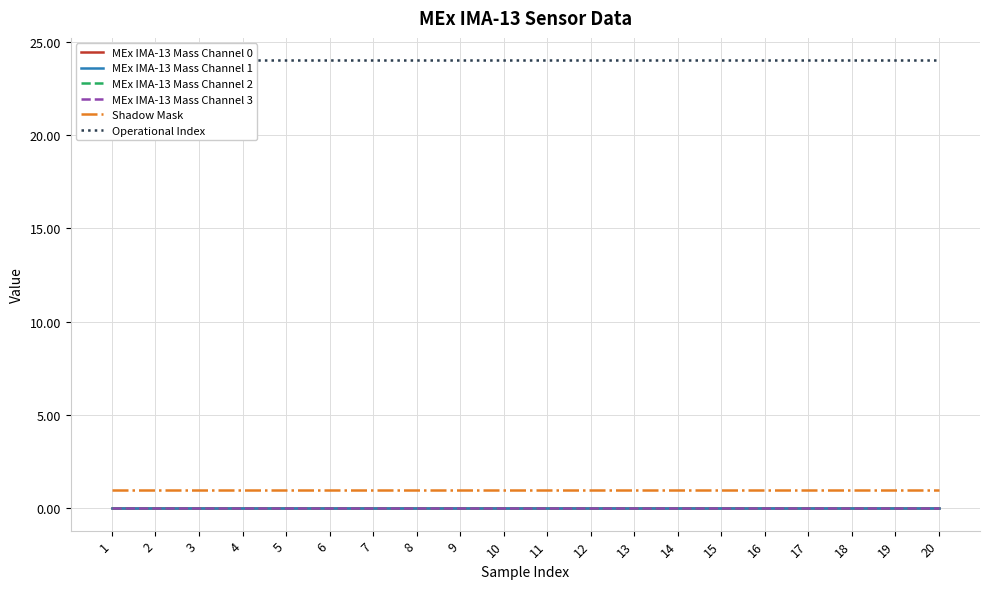

Where is Operational Index nearest to the value 24?

1